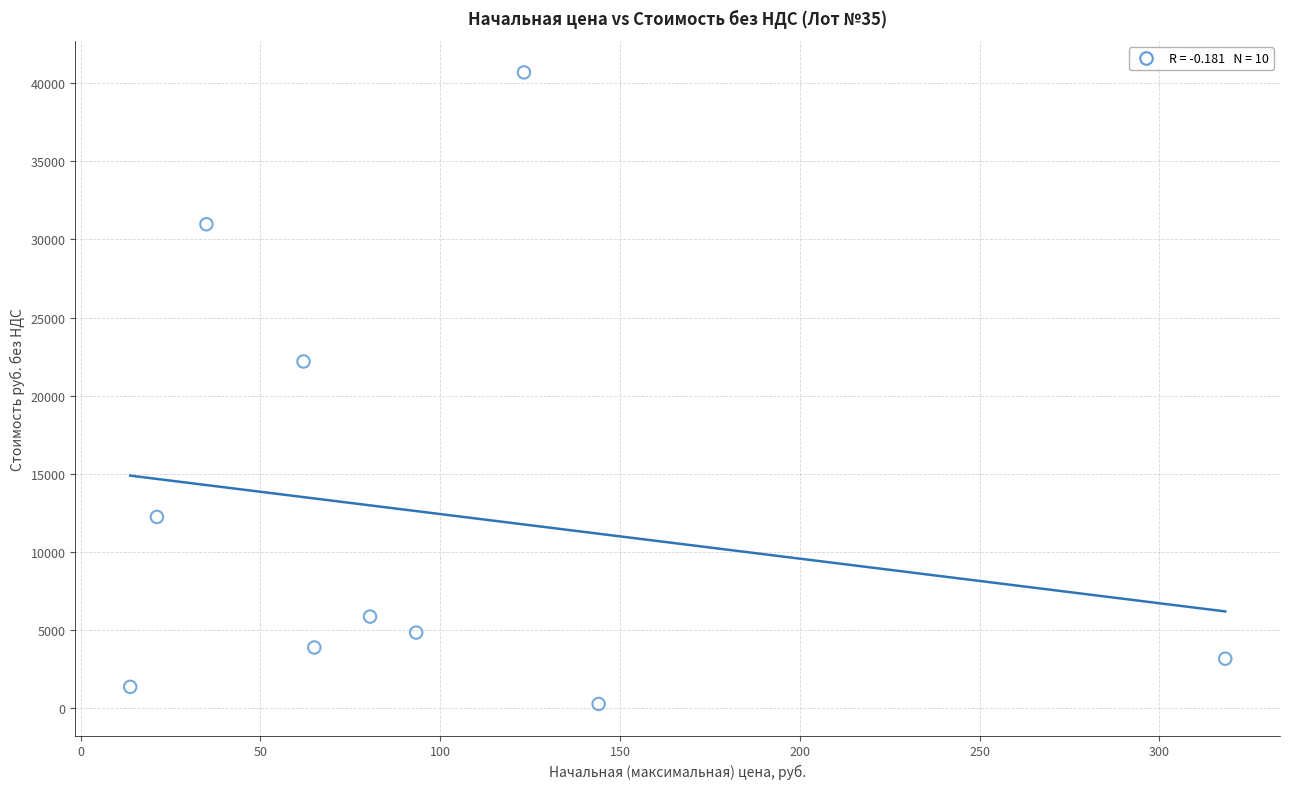

What Y value in the scatter plot is closest to 20488?

22196.0